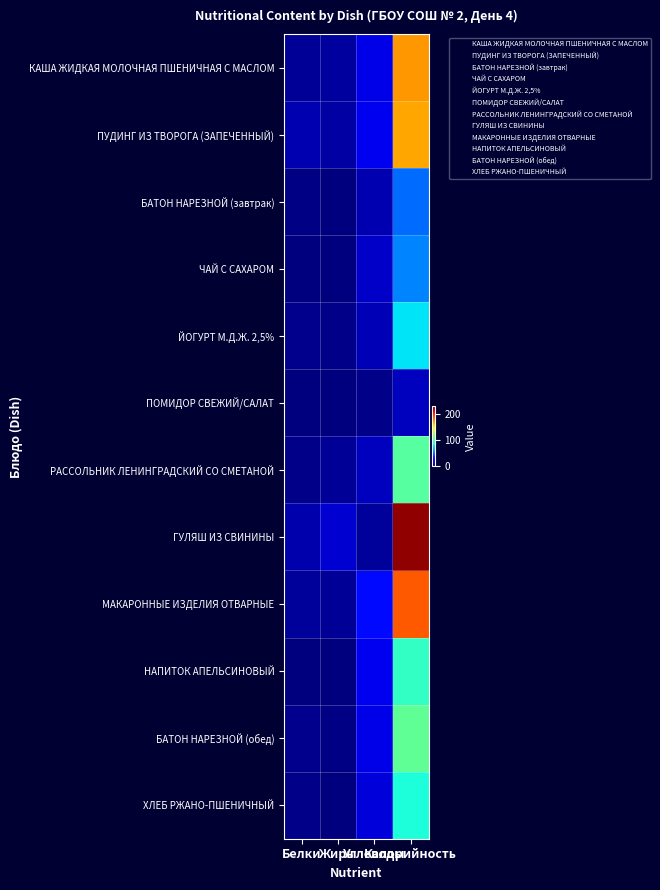

Which series has the largest range (max minus min)?

ГУЛЯШ ИЗ СВИНИНЫ